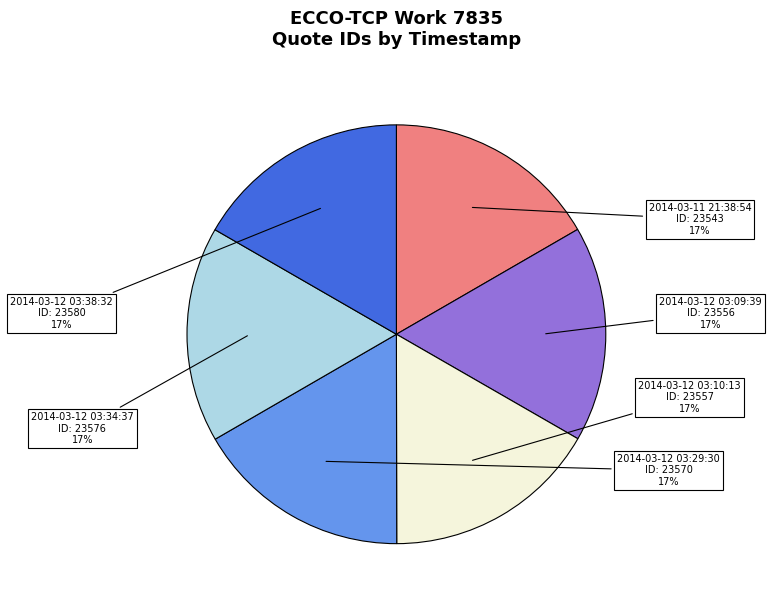

Do 2014-03-12 03:38:32 and 2014-03-12 03:29:30 together represent more than half of the pie?

No